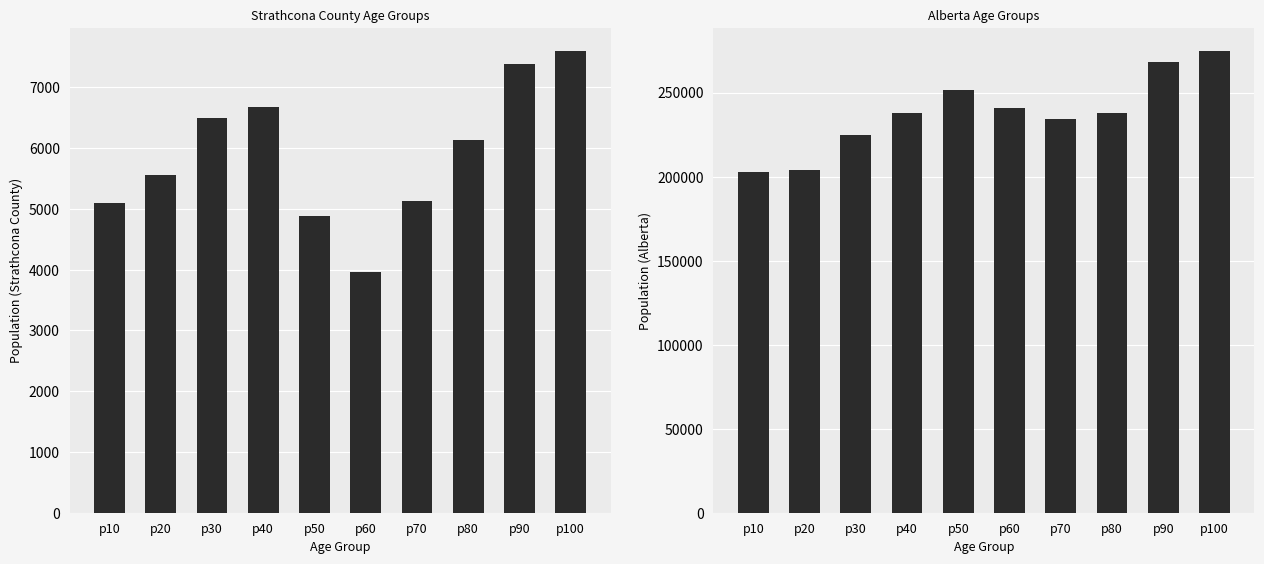

Where does the Strathcona County series first go above 6135?

p30